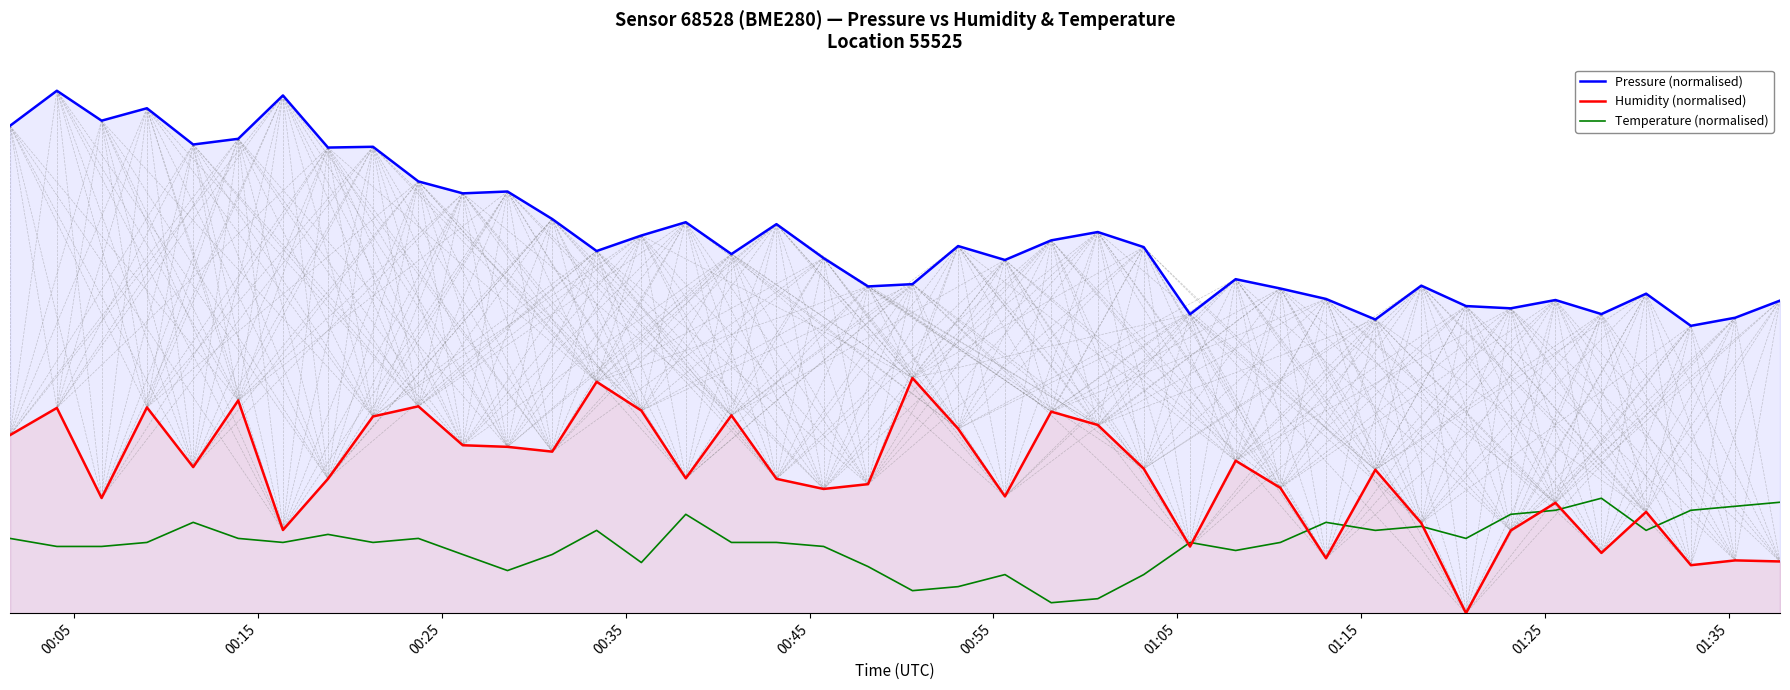

The value of Humidity (normalised) at 19 is 0.4. True or false?

False